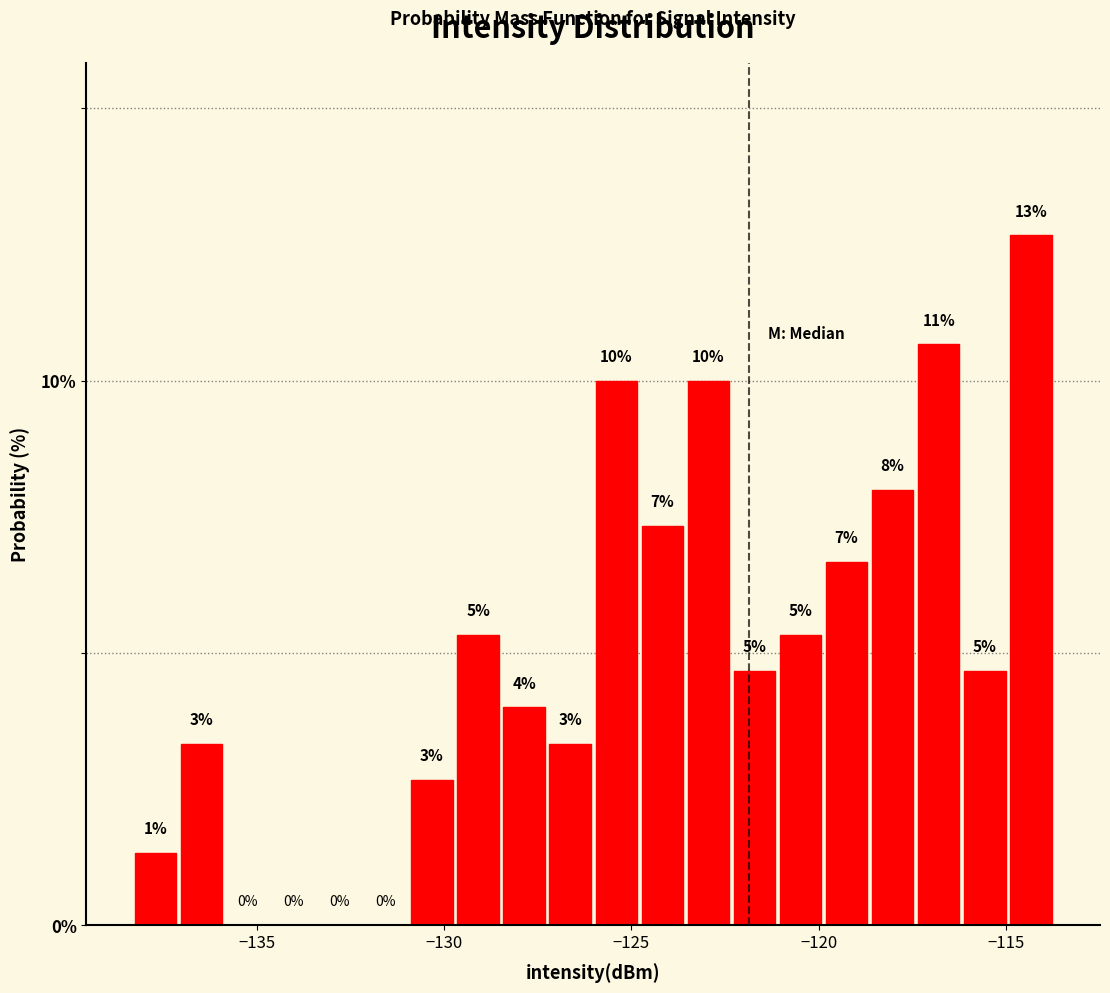

Read against the x-axis, roughly where is the centre of the tallest bar?

-114.5